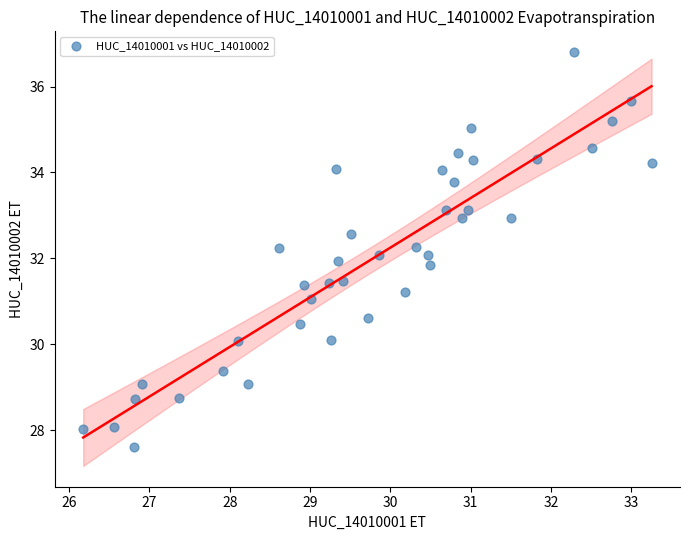

What is the range of Y values (max minus min)?

9.2